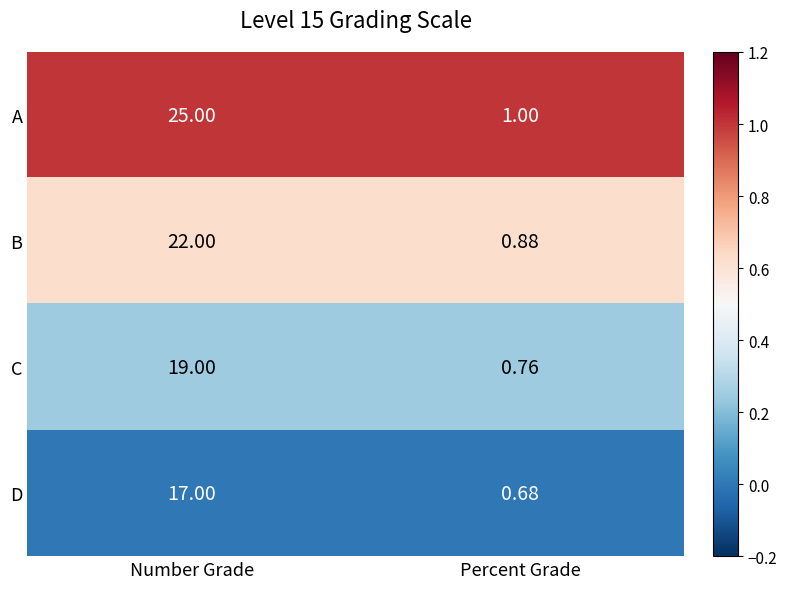

At which category is the sum across all series the highest?

Number Grade